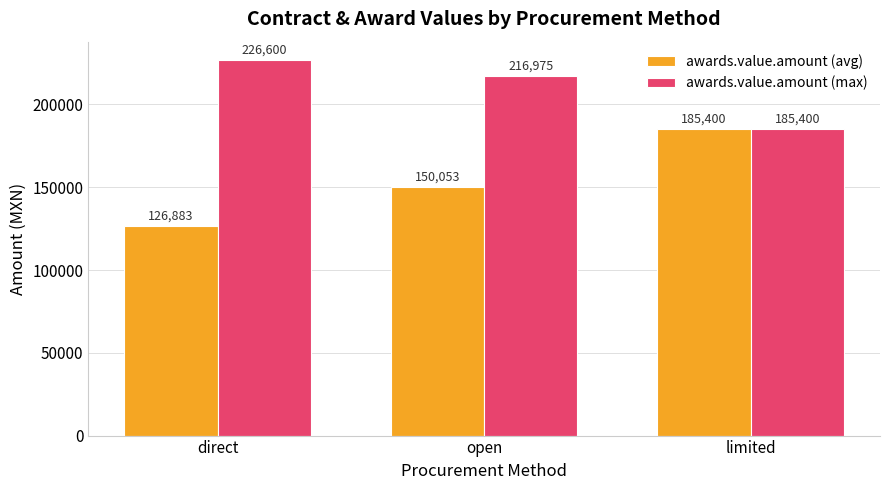

Which category has the highest value in the awards.value.amount (max) series?

direct